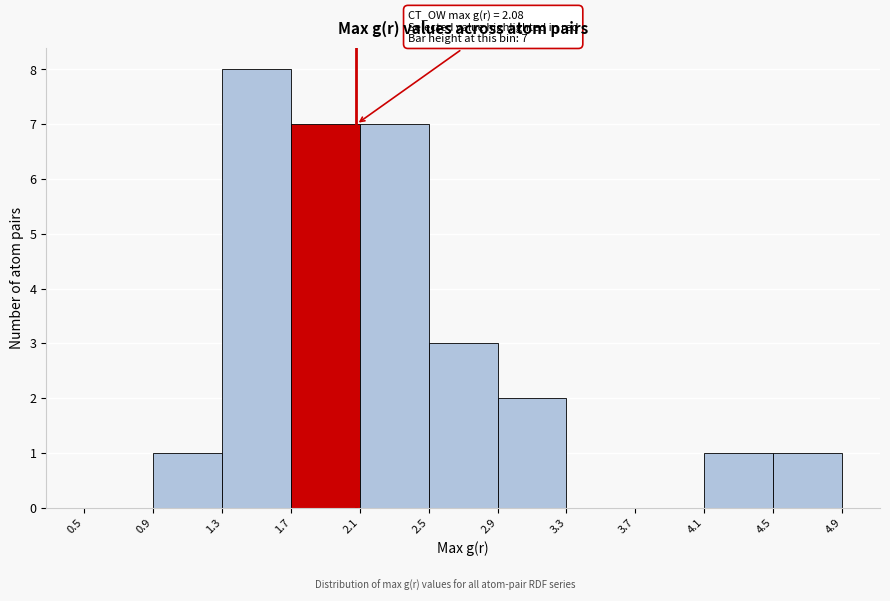

Which range on the x-axis has the tallest bar?

1.3 to 1.7